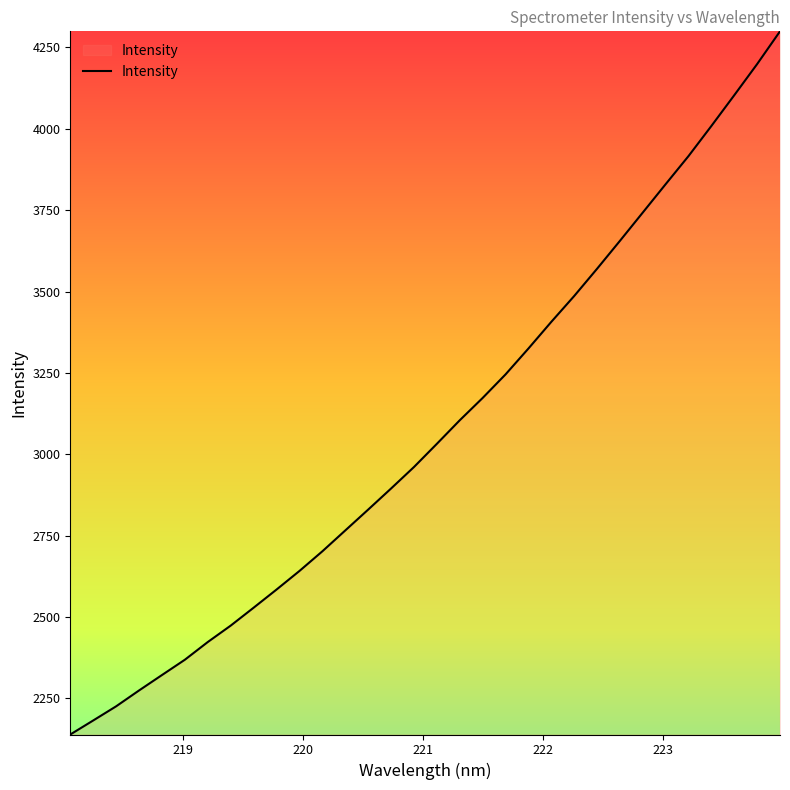

What is the minimum value shown in the chart?

2138.6